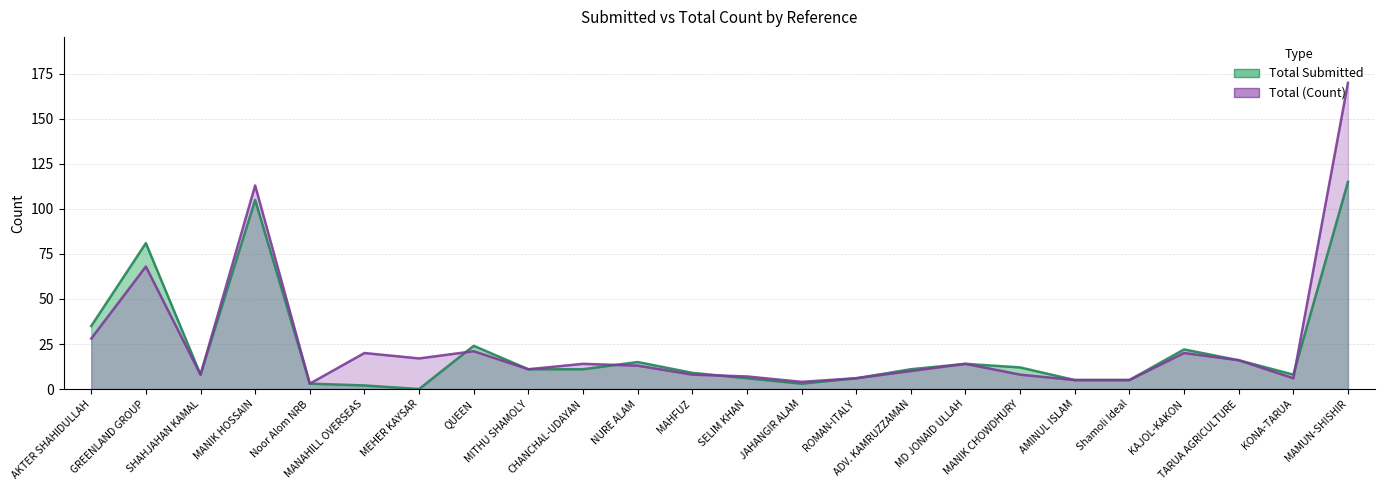

List the series in order of their peak value, lowest first.

Total Submitted, Total (Count)